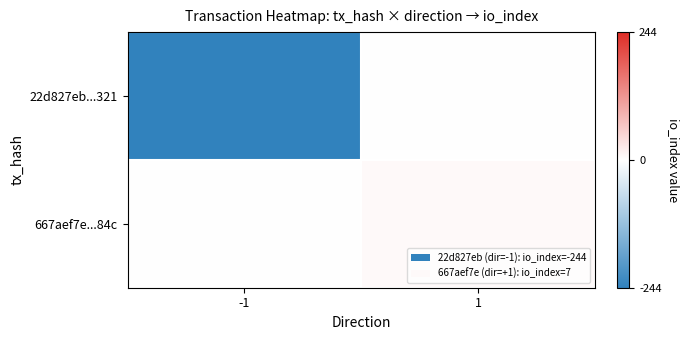

Reading left to right, transcribe all the data shown in this chart.

22d827eb...321: -1=-244	1=0
667aef7e...84c: -1=0	1=7